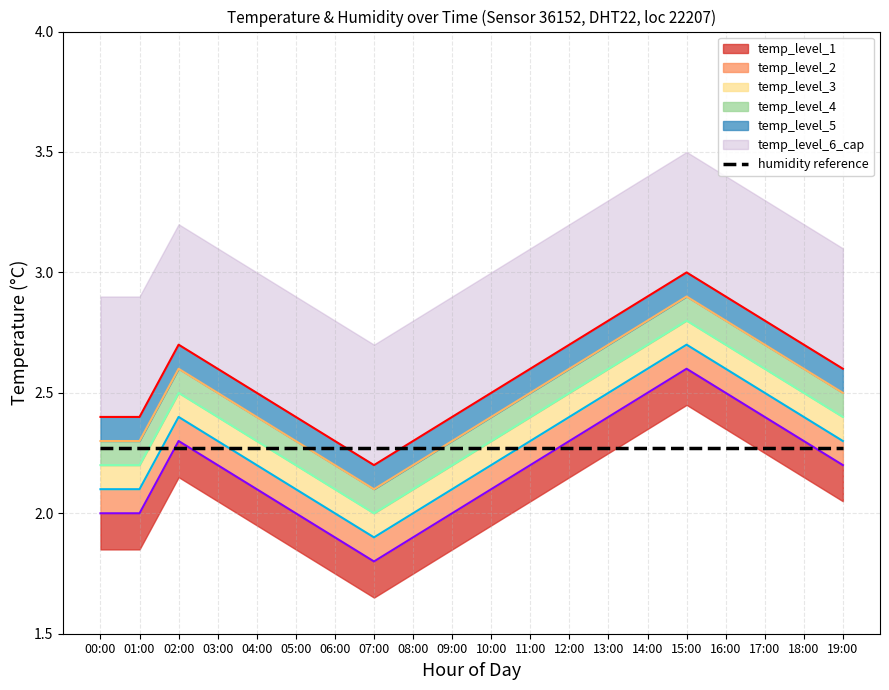

What is the difference between the highest and lowest values at 13:00?

0.5